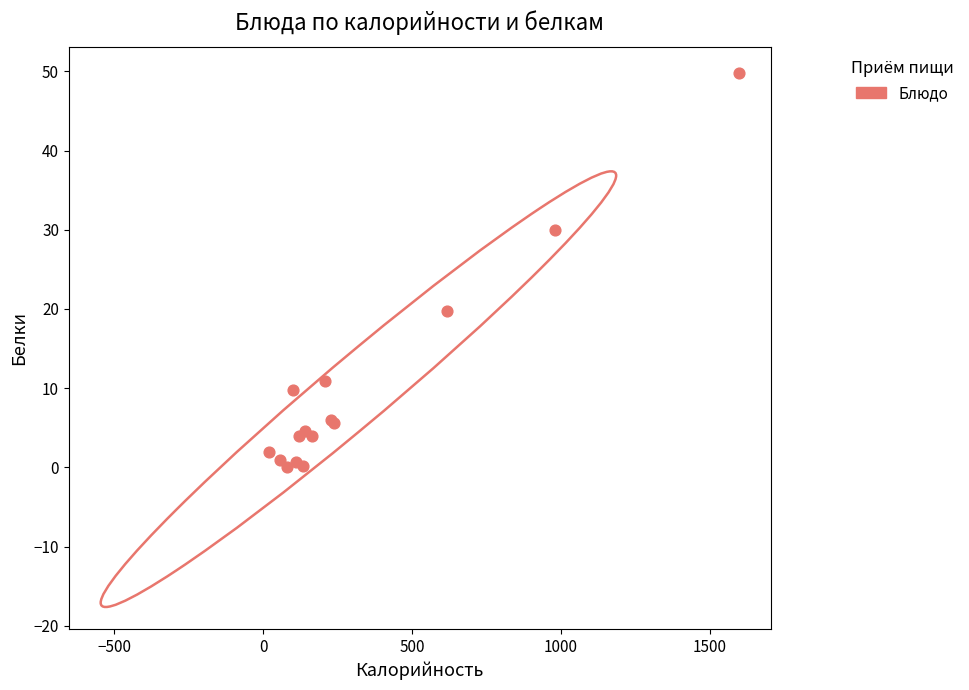

What Y value in the scatter plot is closest to 24?

19.8